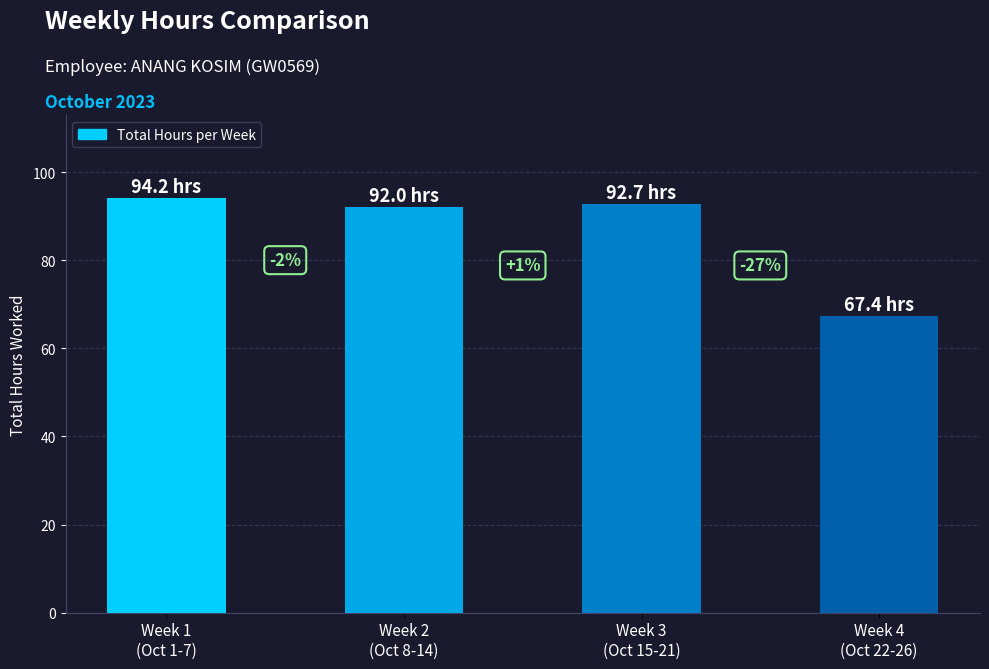

What is the difference between the maximum and minimum values?

26.8